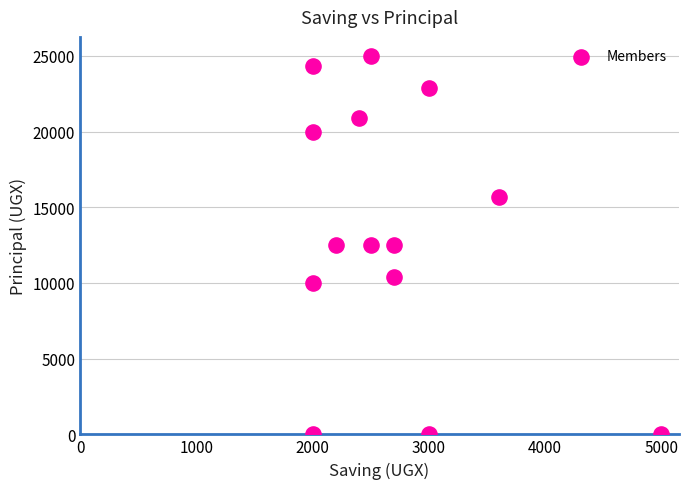

What is the range of X values (max minus min)?

3000